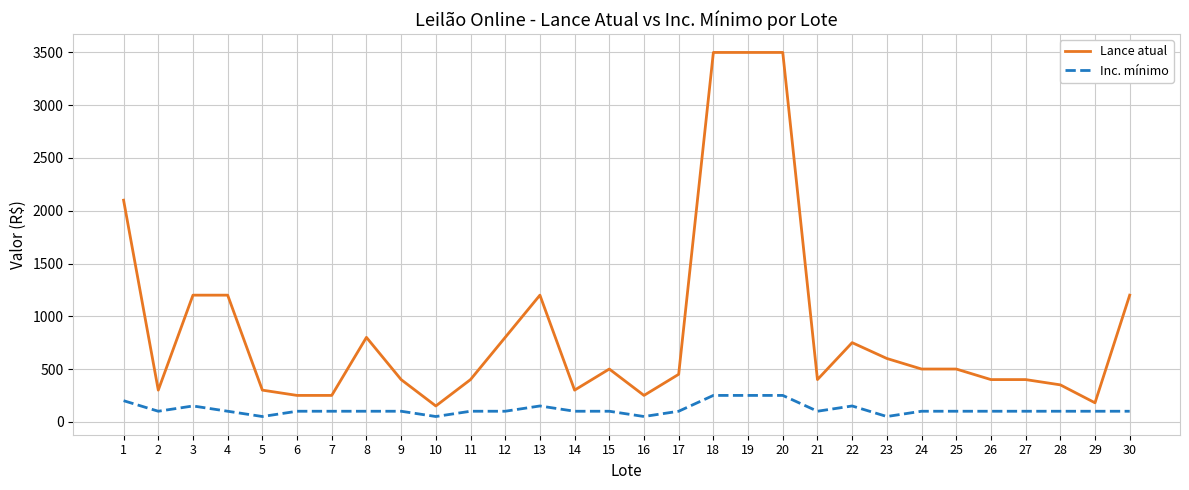

What is the greatest value displayed?

3500